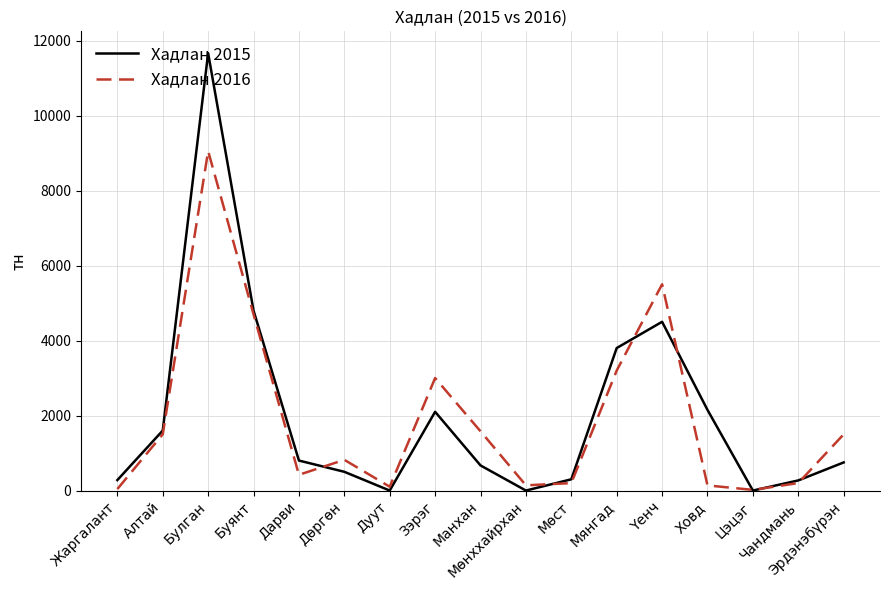

How many lines are shown in the chart?

2